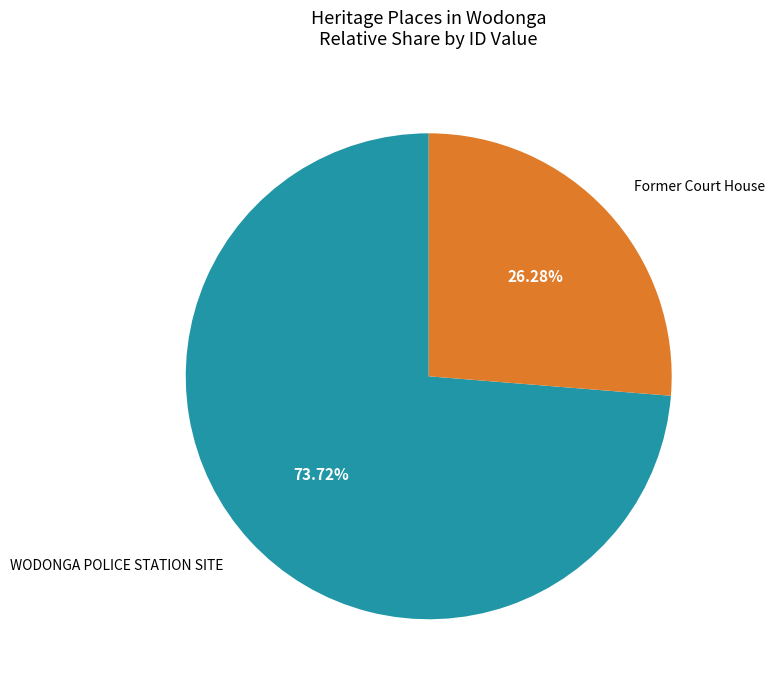

Does any single category account for the majority?

Yes